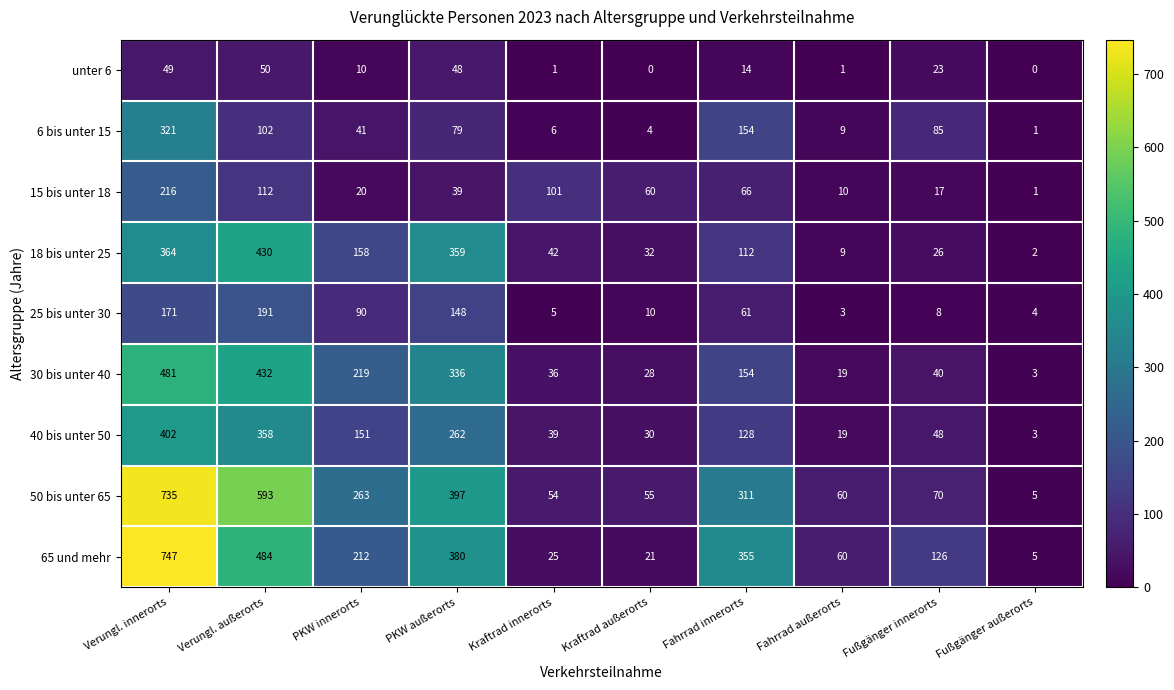

At Verungl. außerorts, list the series in order from smallest to largest.

unter 6, 6 bis unter 15, 15 bis unter 18, 25 bis unter 30, 40 bis unter 50, 18 bis unter 25, 30 bis unter 40, 65 und mehr, 50 bis unter 65